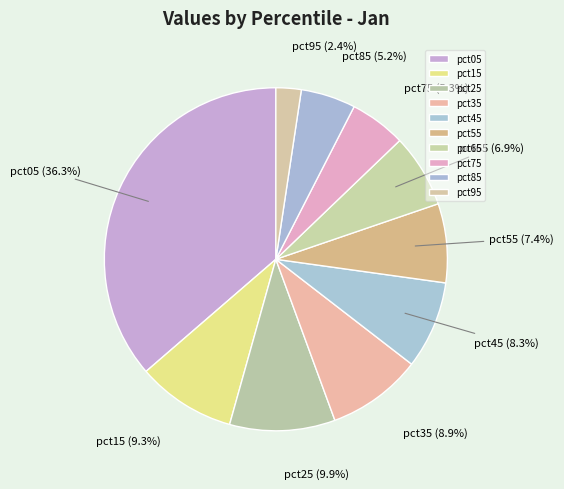

How much of the chart is everything except pct25?

90.1%